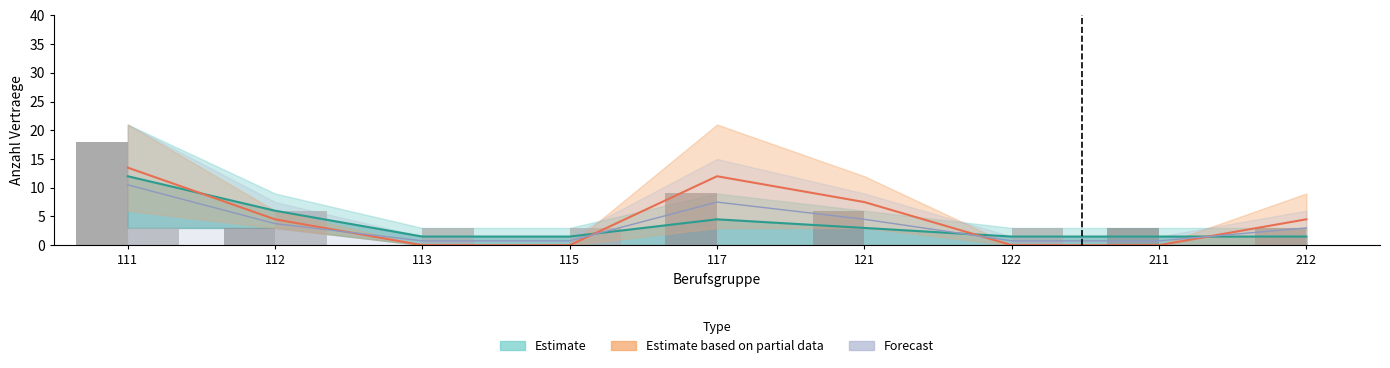

Between 111 and 117, which is larger?

111